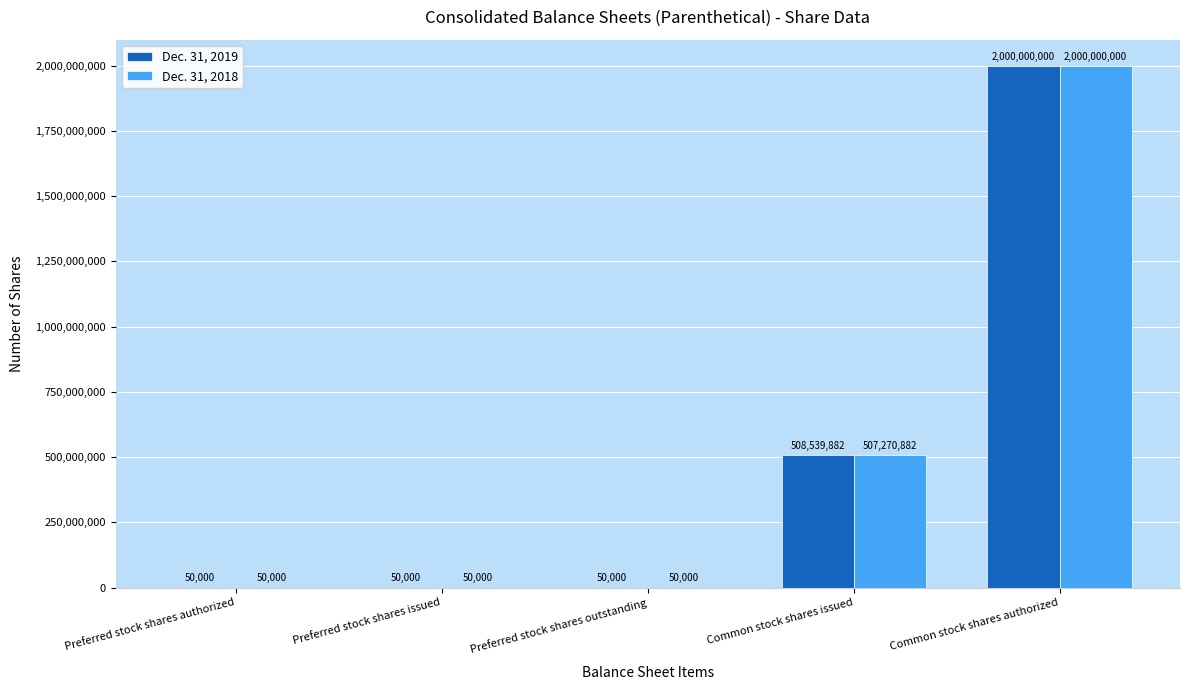

What is the average value of the Dec. 31, 2018 series?

501484176